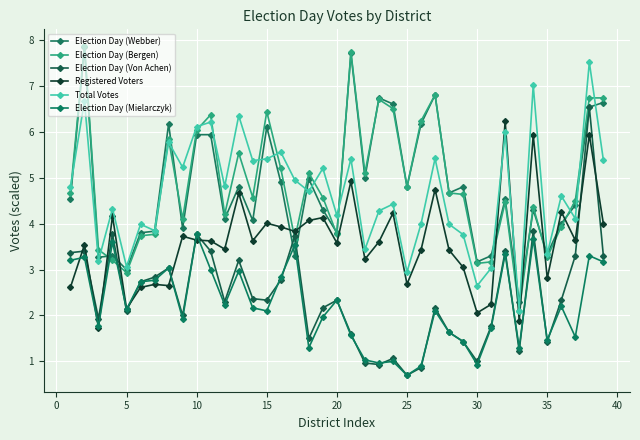

How many series are shown in this chart?

6